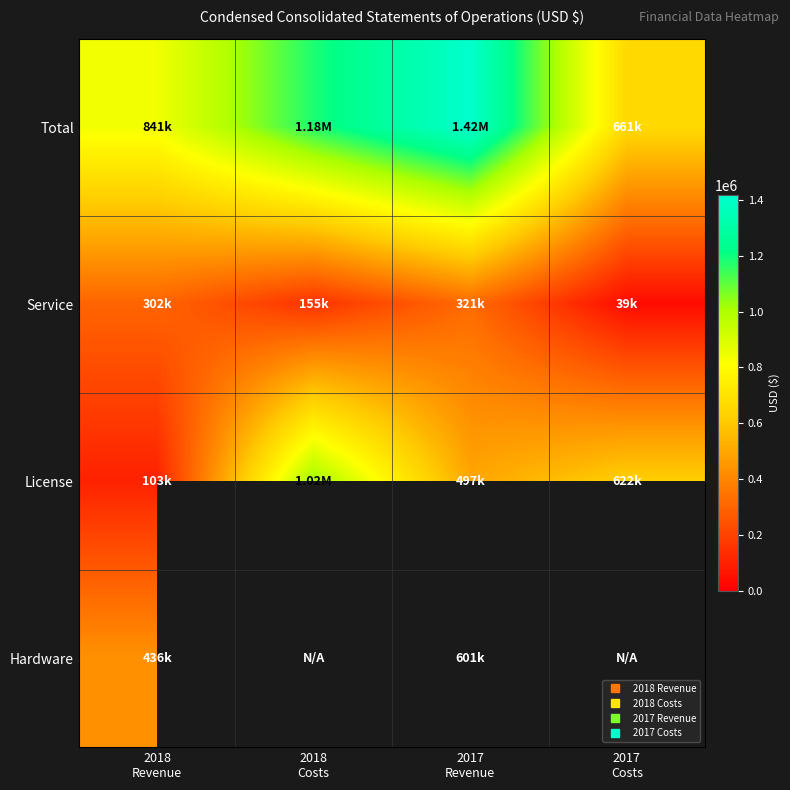

What is the average value of the Service series?

204147.2